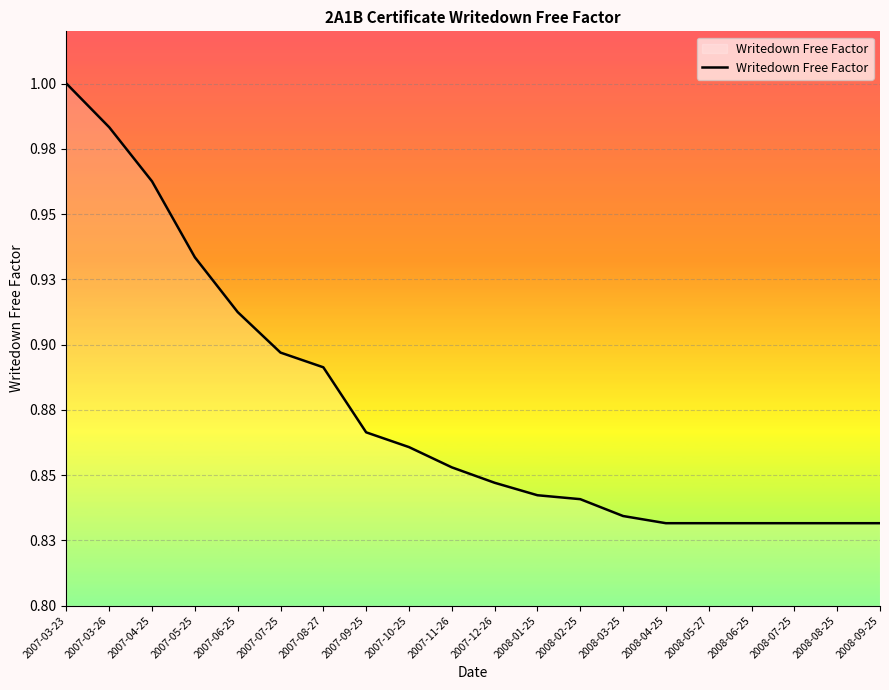

Does the chart have visible grid lines?

Yes